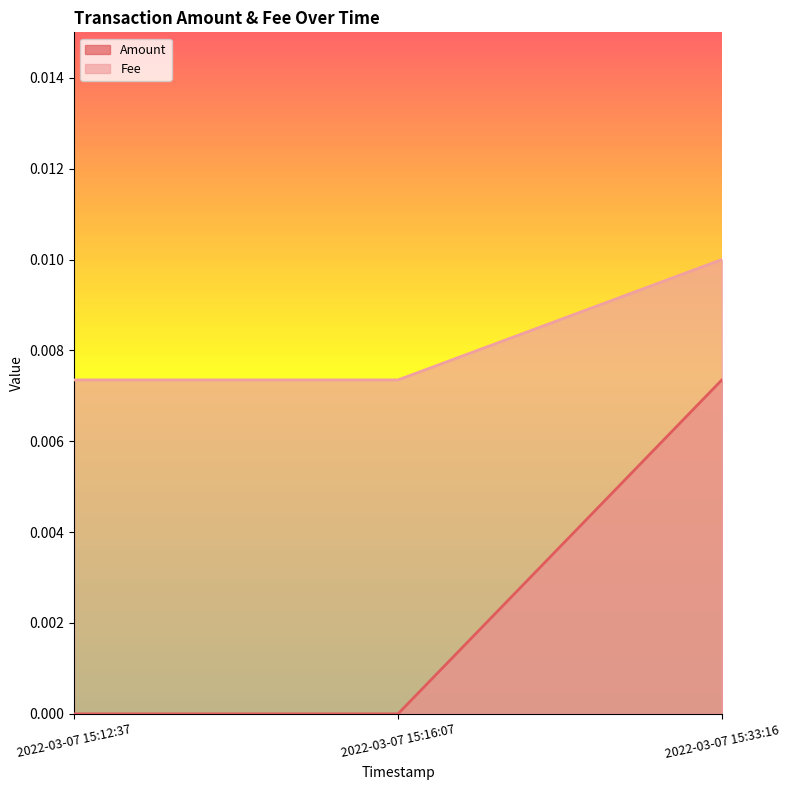

At 2022-03-07 15:12:37, list the series in order from smallest to largest.

Amount, Fee